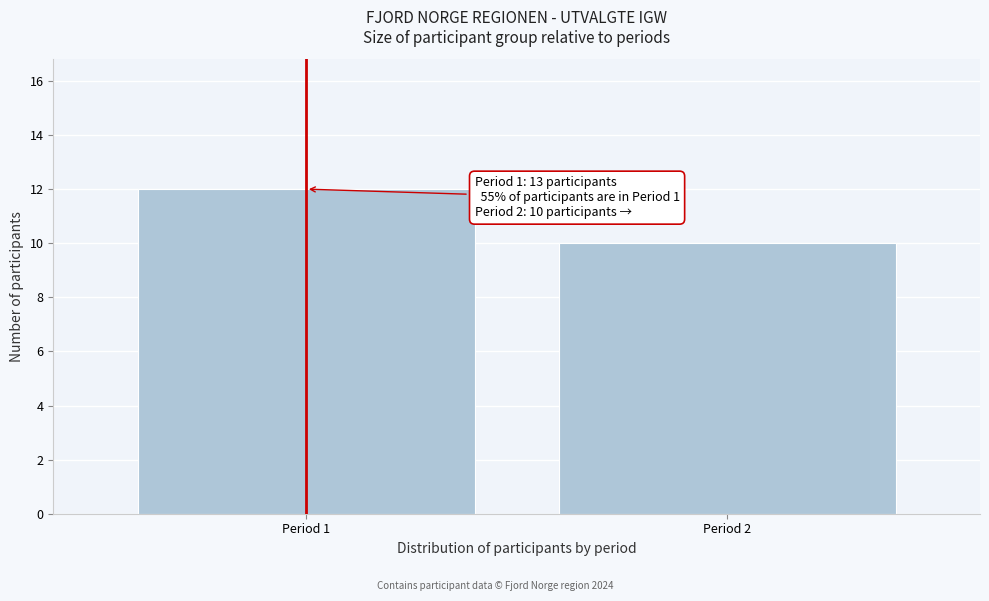

Reading left to right, list all the values displayed in this chart.

12	10